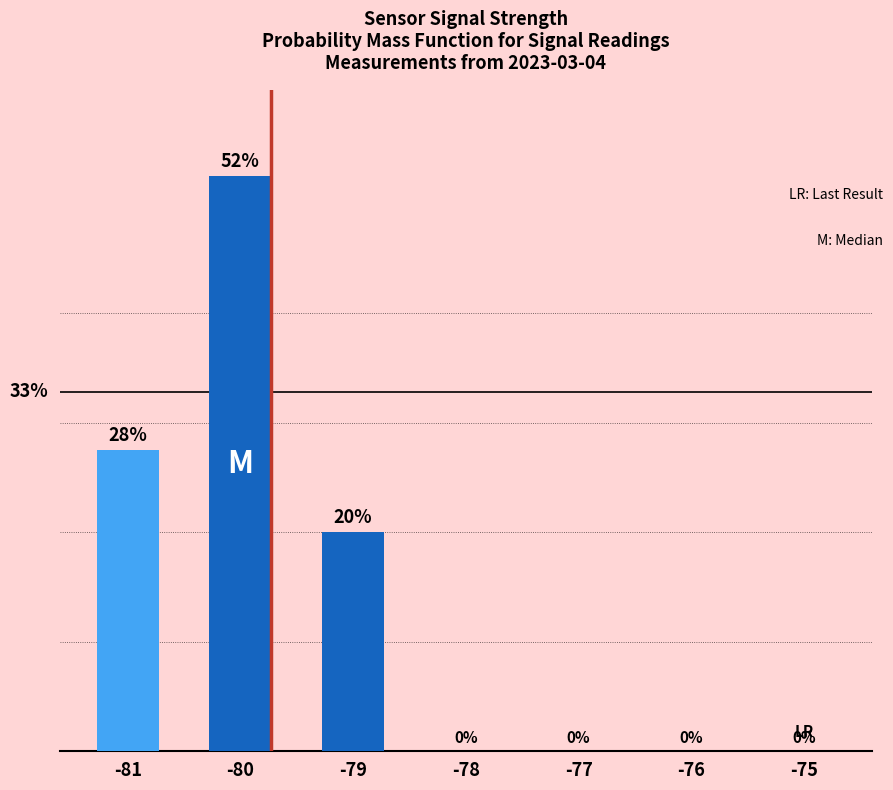

What is the sum of the values at -79 and -77?

20.0